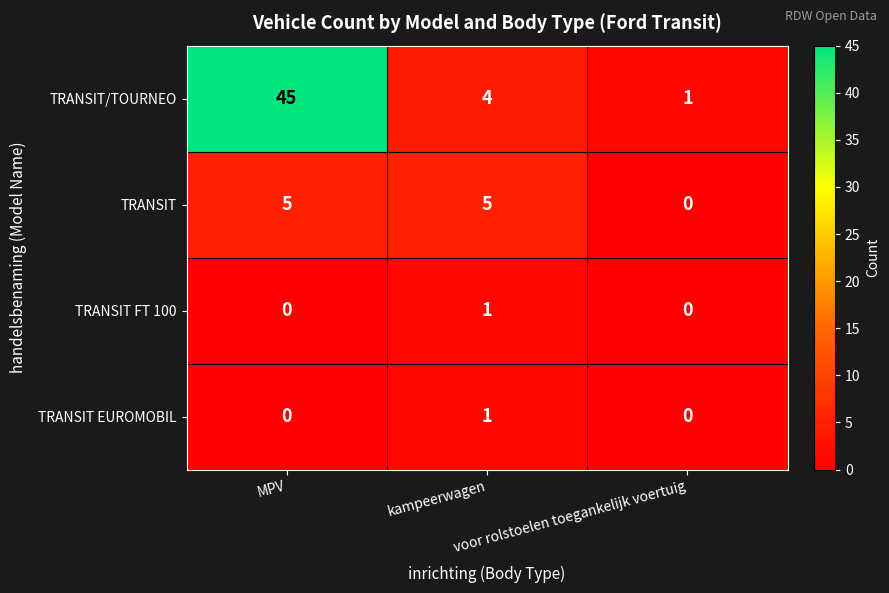

What is the sum of all TRANSIT/TOURNEO values?

50